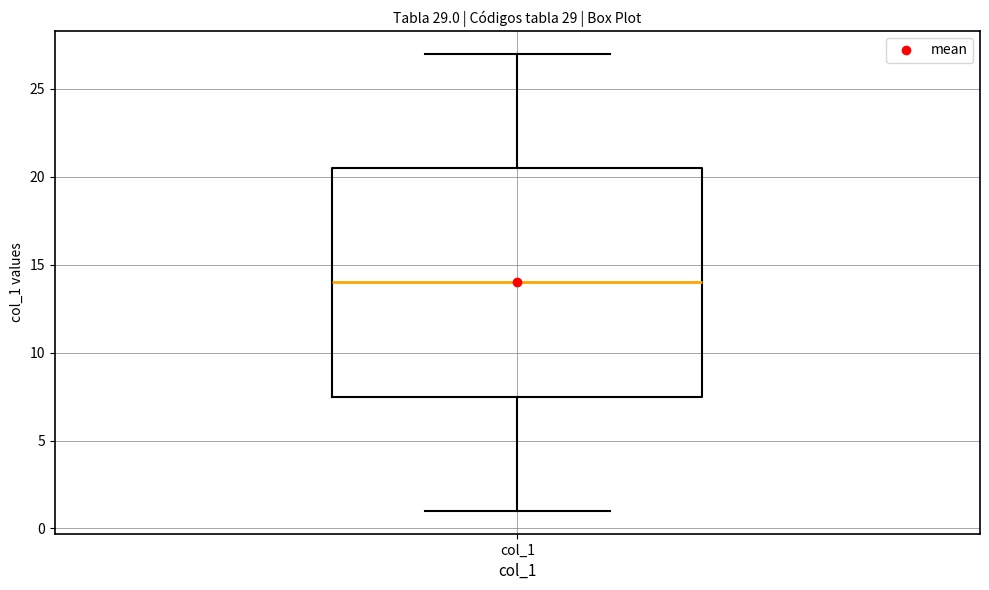

Where is the lower edge of the box for col_1 on the y-axis? The values are not printed on the chart, so give them approximately, as read against the axis.

7.5